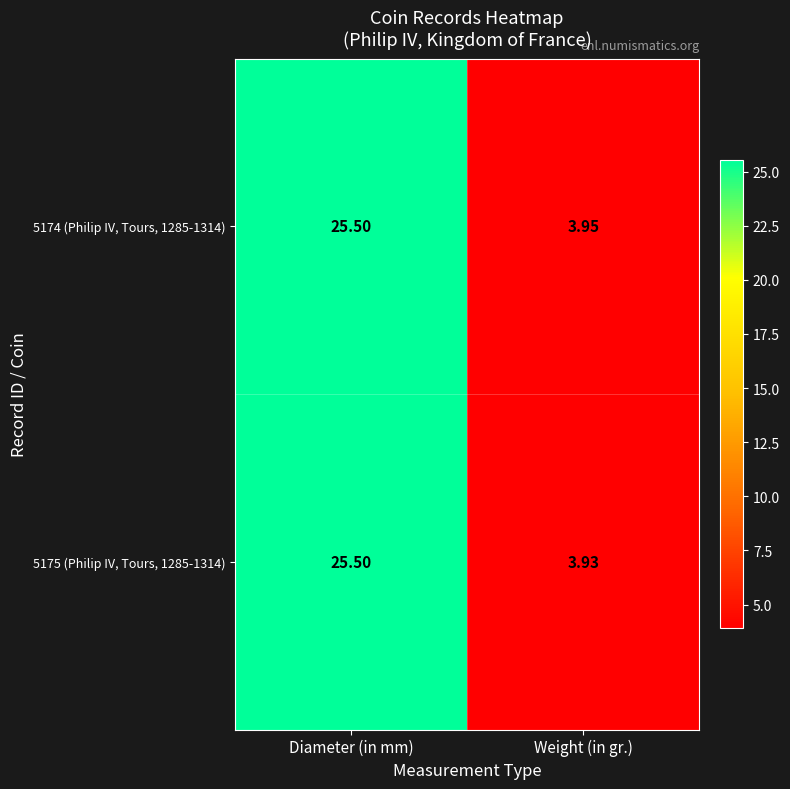

At which label does 5174 (Philip IV, Tours, 1285-1314) reach its peak?

Diameter (in mm)